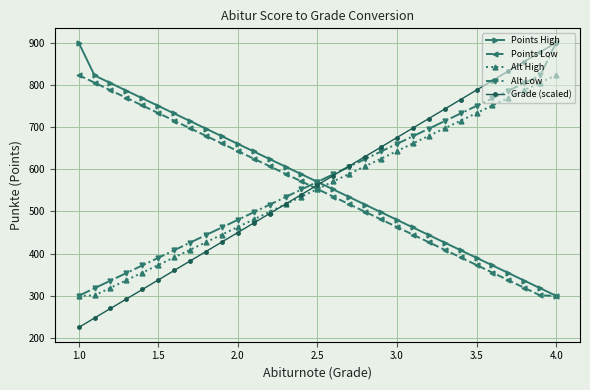

How many data points in Points High are less than 570?

15